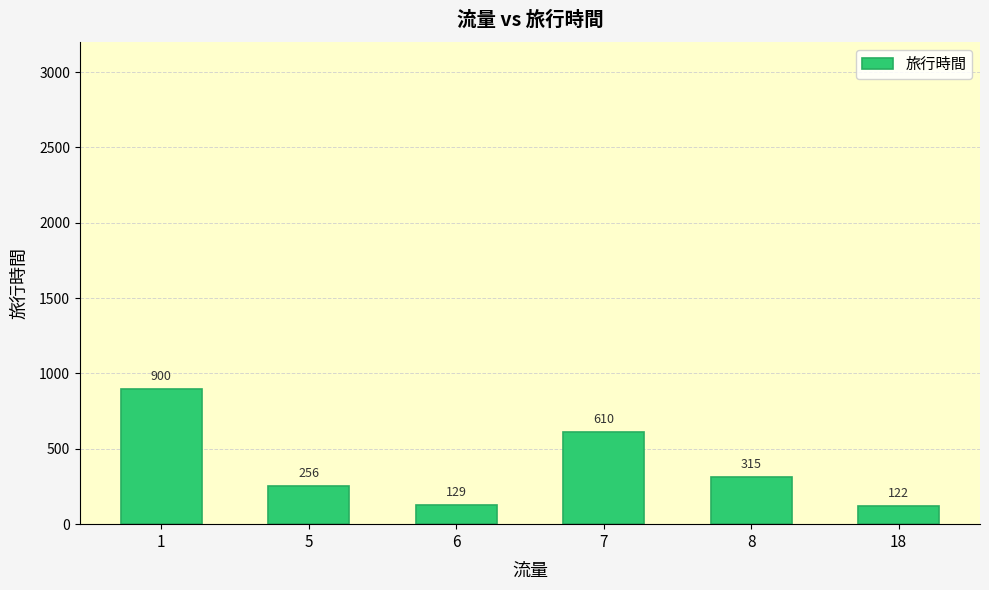

What is the difference between the maximum and minimum values?

778